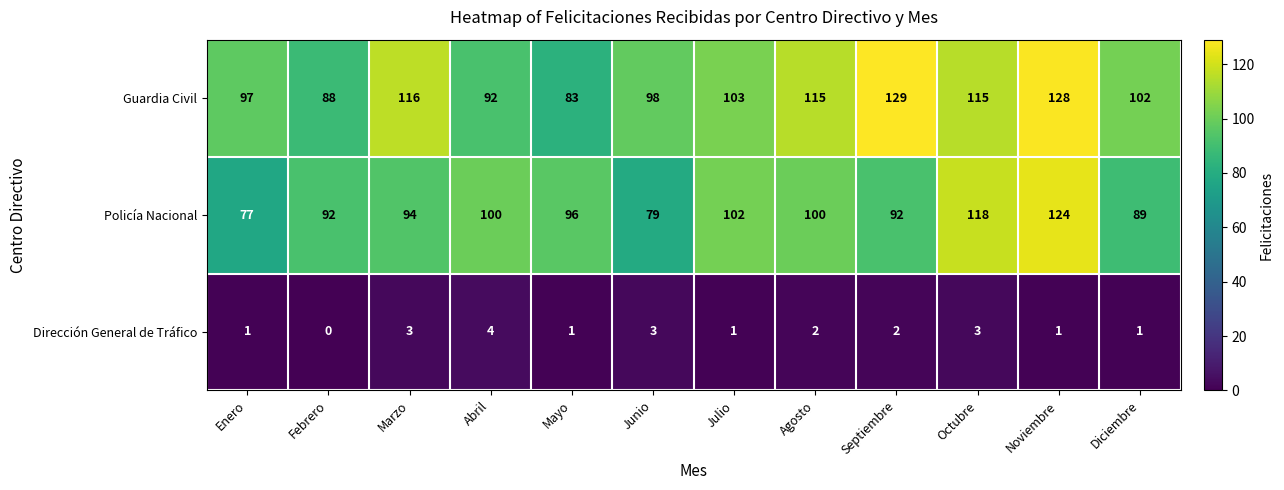

Which series changed the most between Agosto and Noviembre?

Policía Nacional